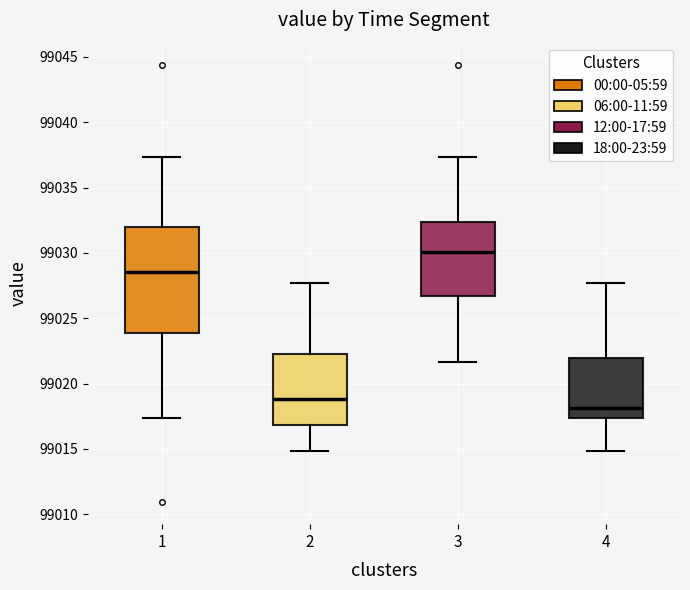

Reading left to right, read every box against the y-axis: the position of its median line, the range the box covers, and the ends of its whiskers. The values are not printed on the chart, so give them approximately, as read against the axis.

1: median 99028.5, box 99024.0 to 99032.0, whiskers 99017.5 to 99037.5
2: median 99019.0, box 99017.0 to 99022.5, whiskers 99015.0 to 99027.5
3: median 99030.0, box 99026.5 to 99032.5, whiskers 99021.5 to 99037.5
4: median 99018.0, box 99017.5 to 99022.0, whiskers 99015.0 to 99027.5